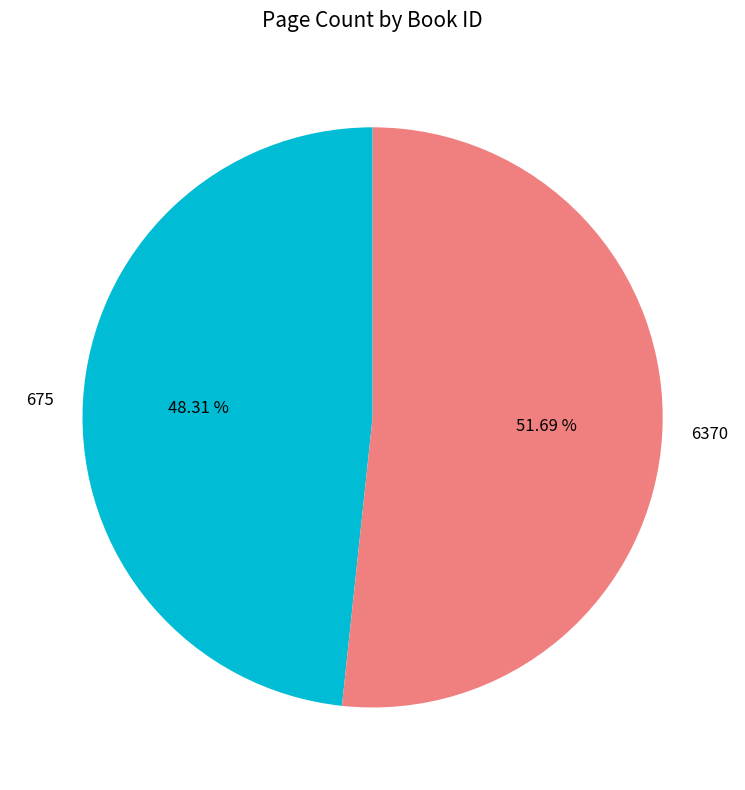

What percentage is the 675 slice, to the nearest percent?

48%